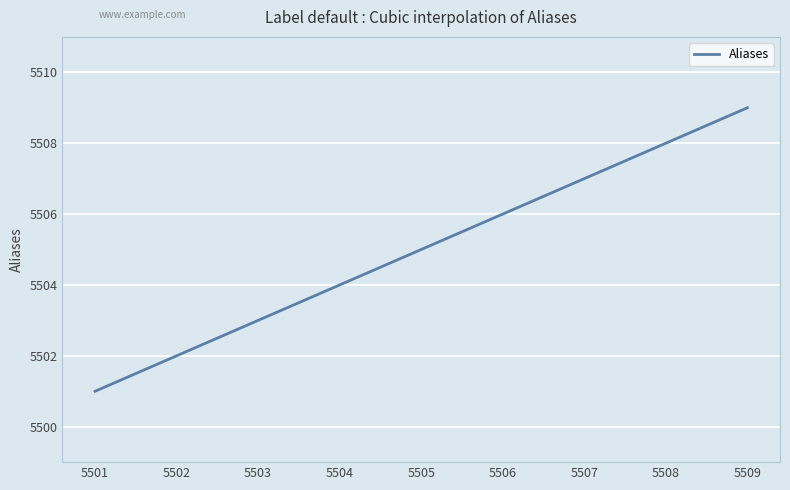

What is the smallest value displayed?

5501.0